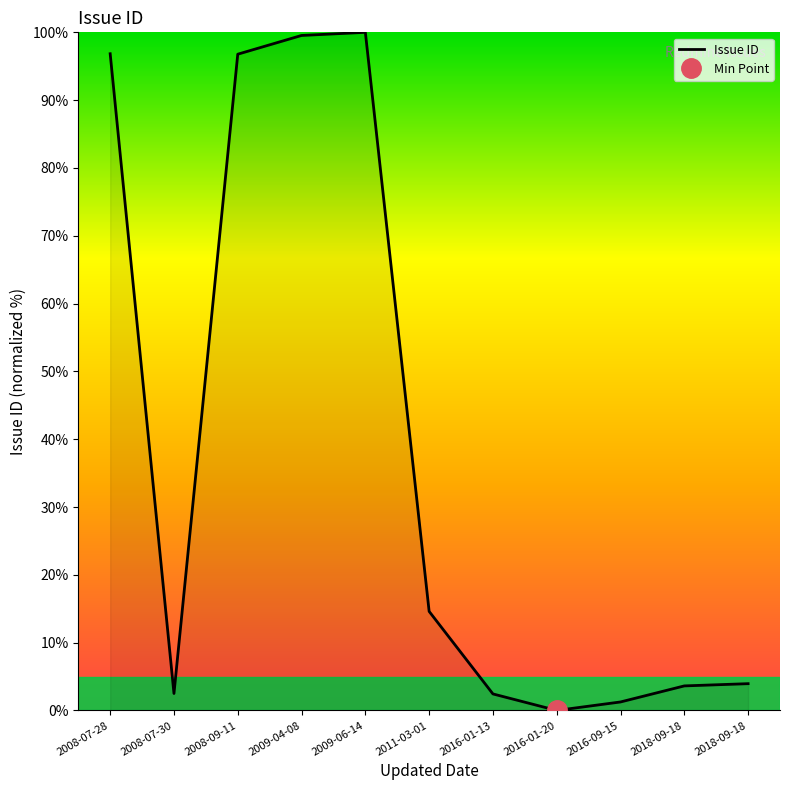

Is this an area chart (filled region under the line)?

No